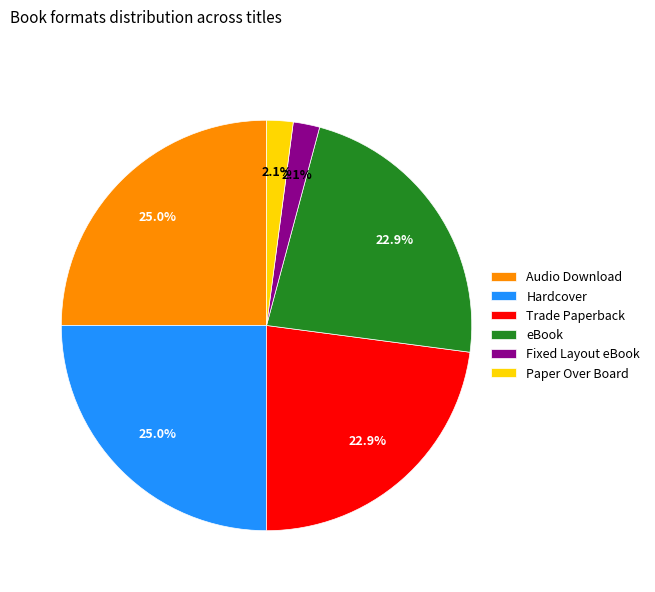

Does any single category account for the majority?

No